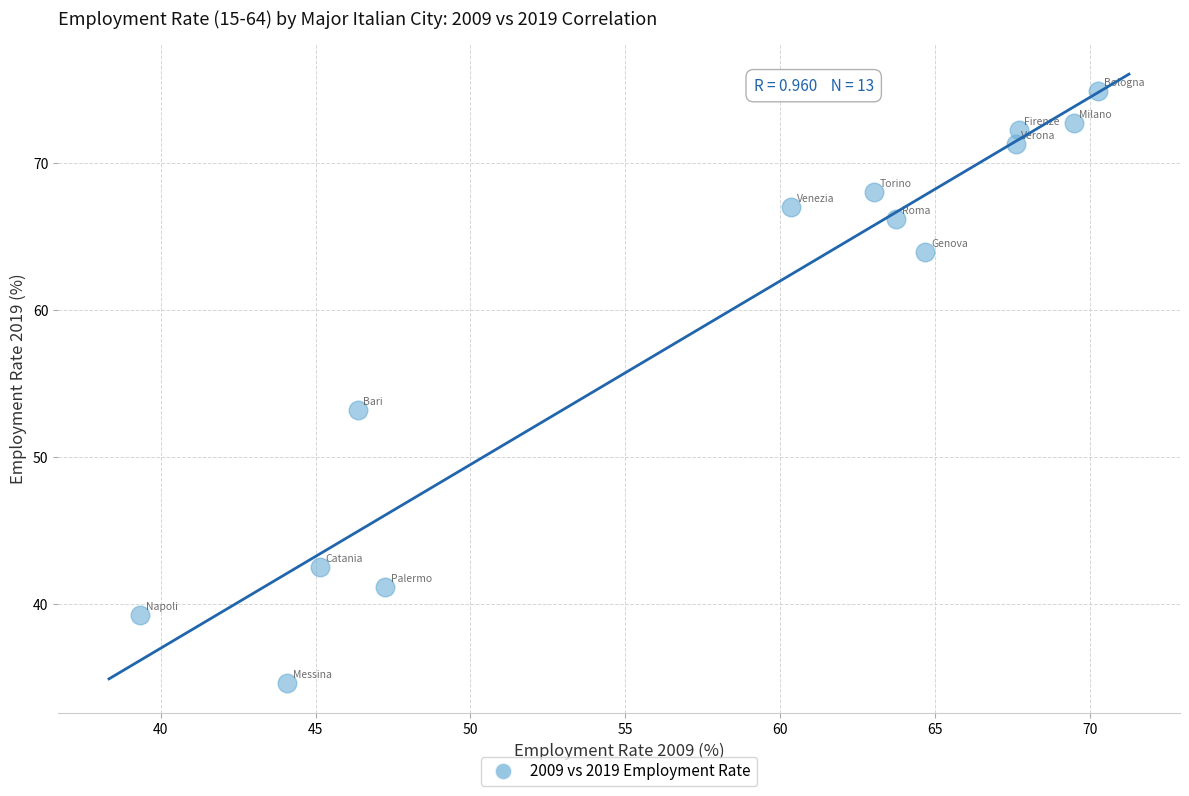

What is the range of X values (max minus min)?

30.9